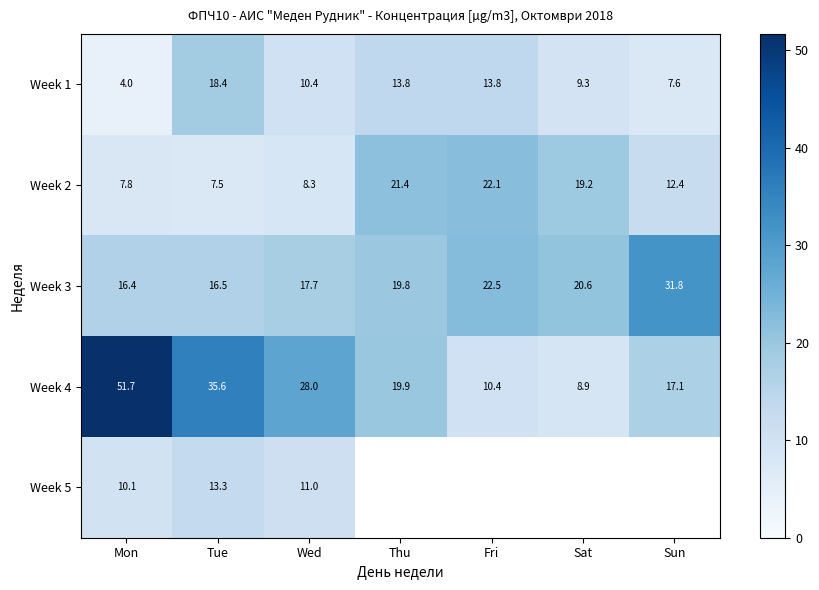

What is the greatest value displayed?

51.7